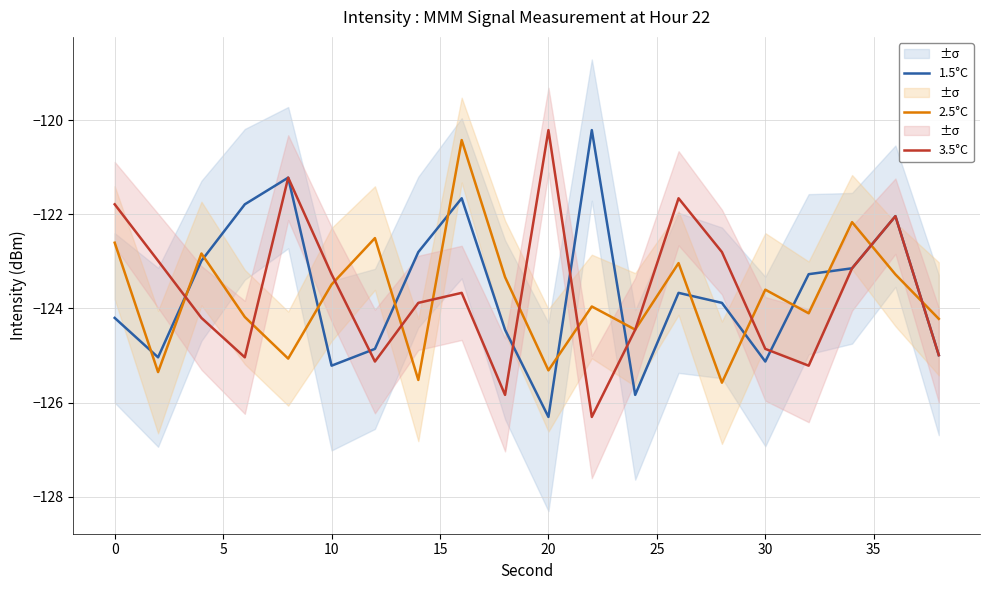

Rank the series at 19 from highest to lowest value.

2.5°C, 1.5°C, 3.5°C